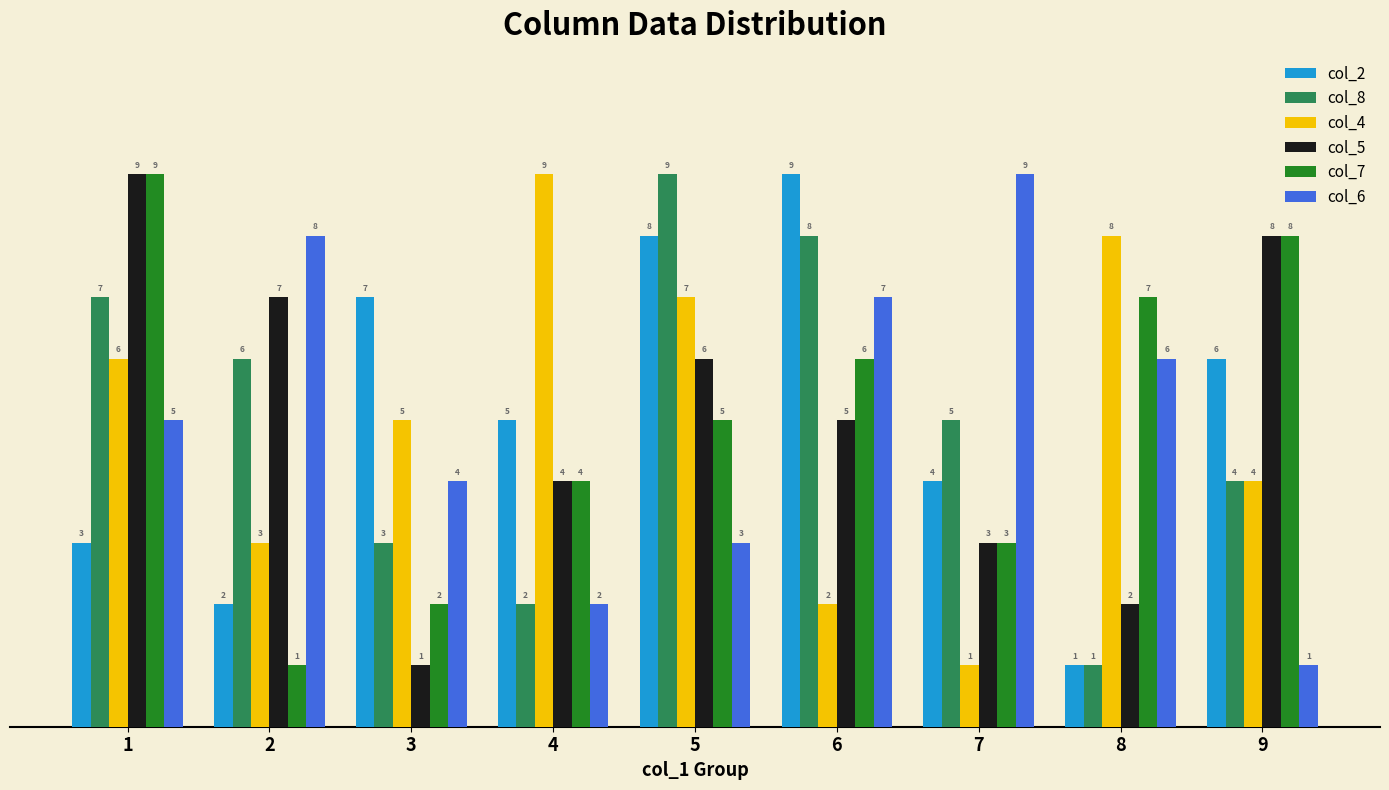

How many bars are there in total?

54